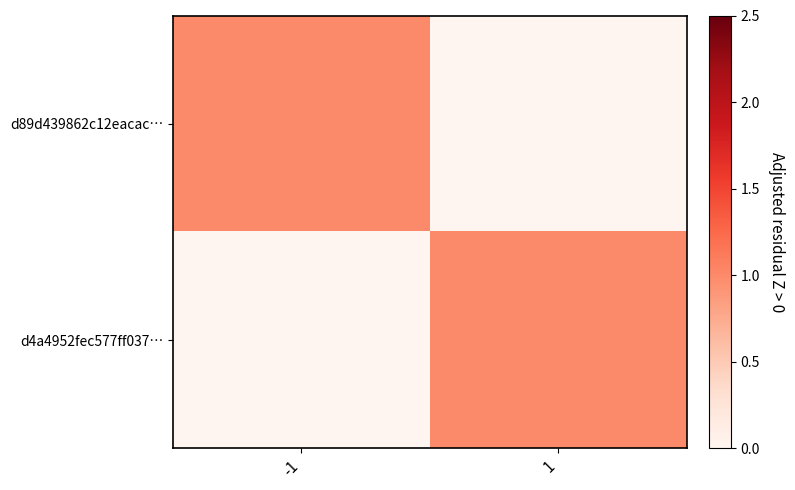

Which label corresponds to the largest value in the chart?

-1